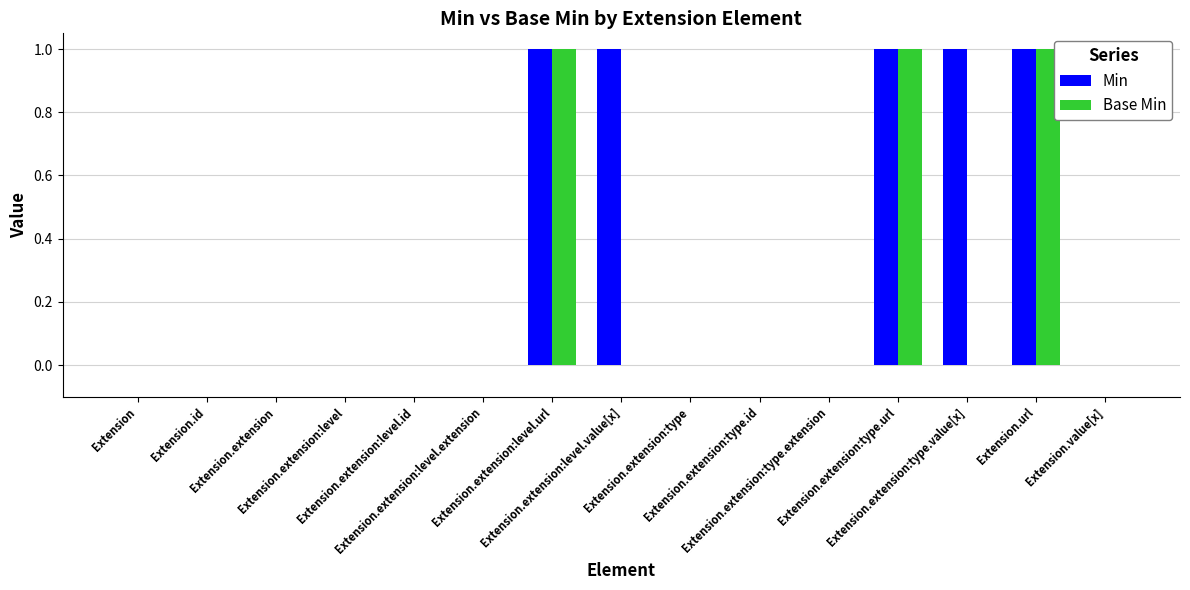

What is the sum of all Base Min values?

3